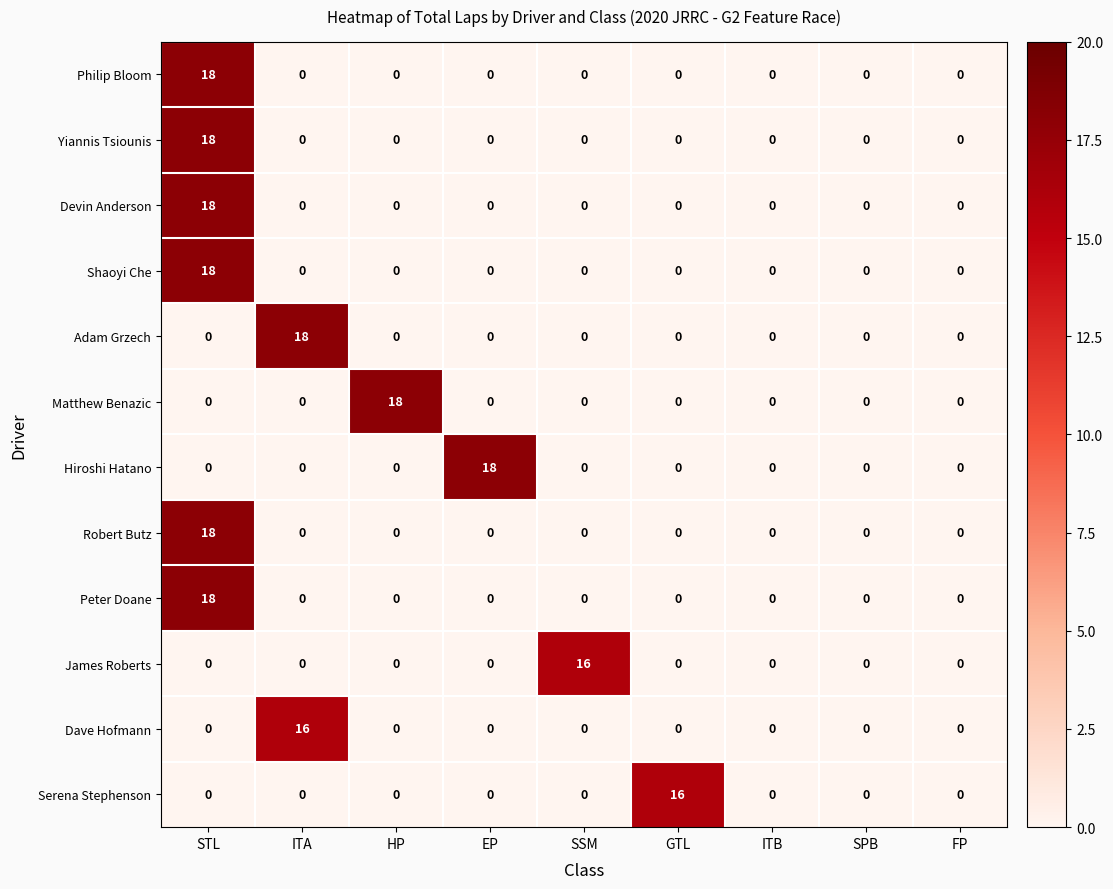

What is the spread (max minus min) of values at GTL?

16